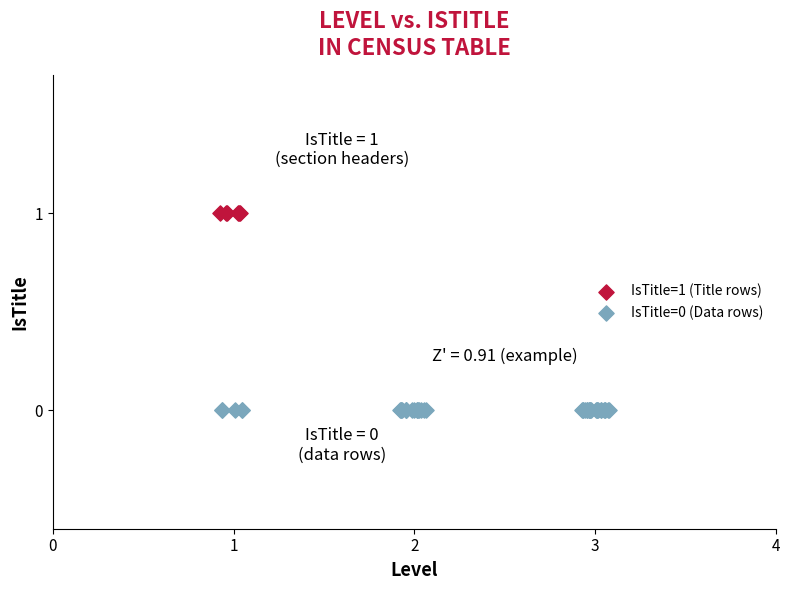

Which series contains the lowest Y value?

IsTitle=0 (Data rows)